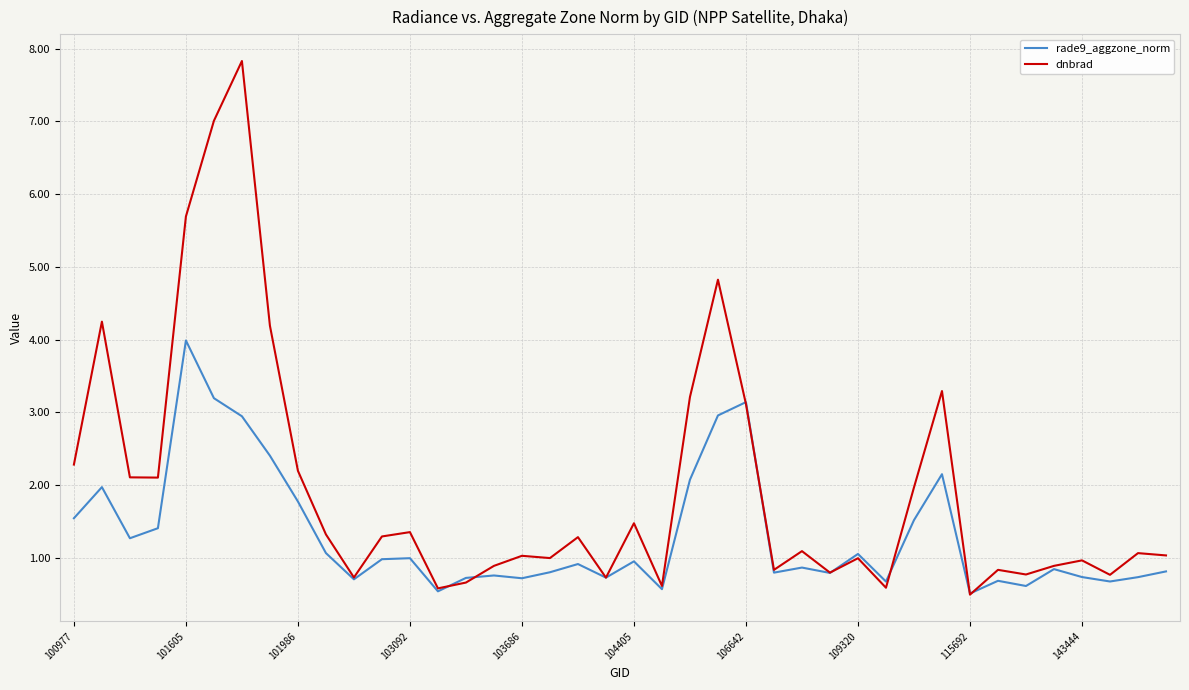

What is the average value of the rade9_aggzone_norm series?

1.3